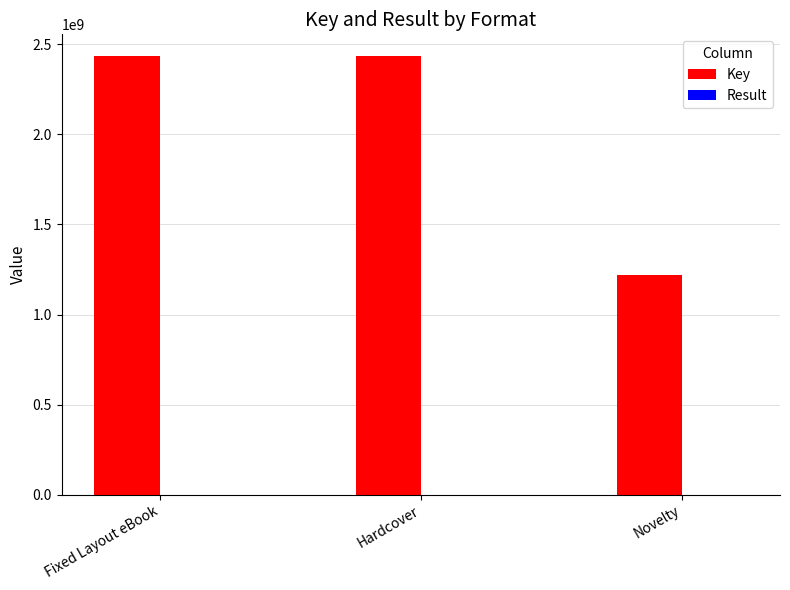

True or false: Key has a value of 3501421696 at Fixed Layout eBook.

False